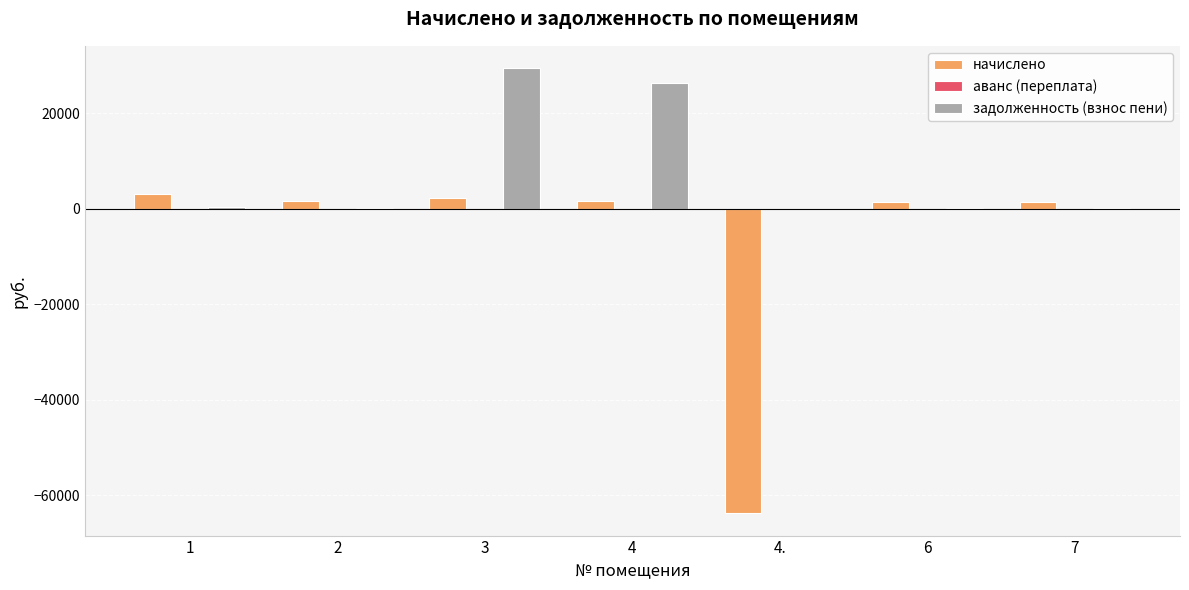

What is the average value of the начислено series?

-7477.5